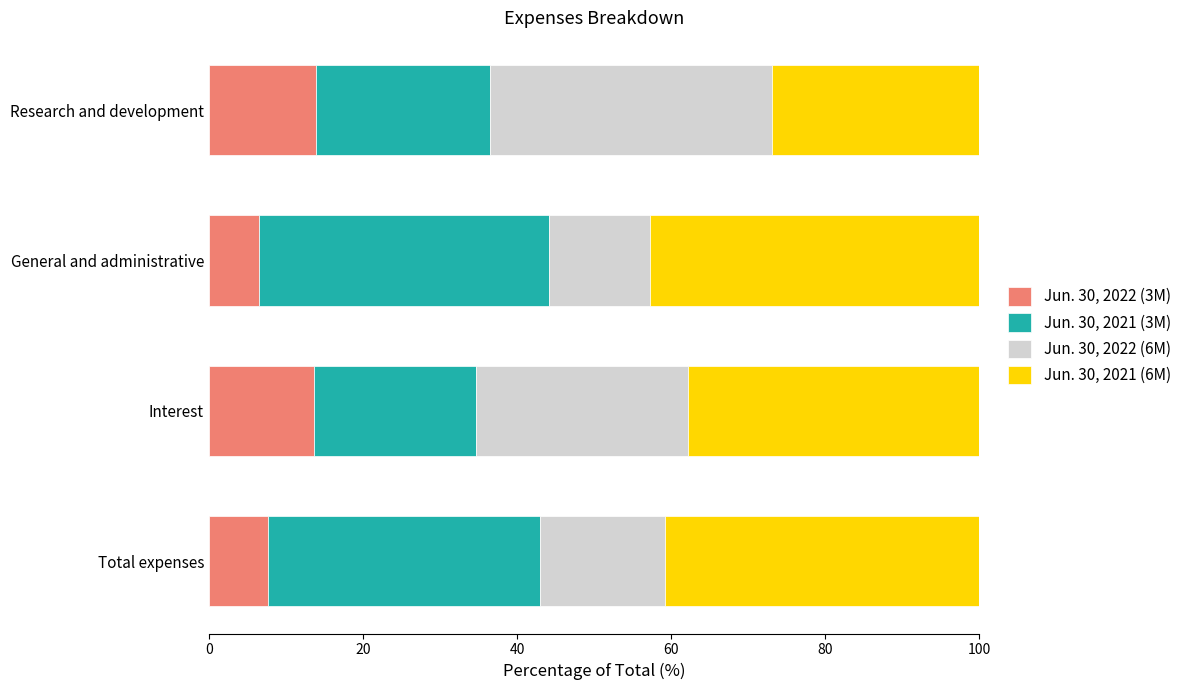

What is the difference between the maximum and minimum values in the Jun. 30, 2022 (3M) series?

7.3